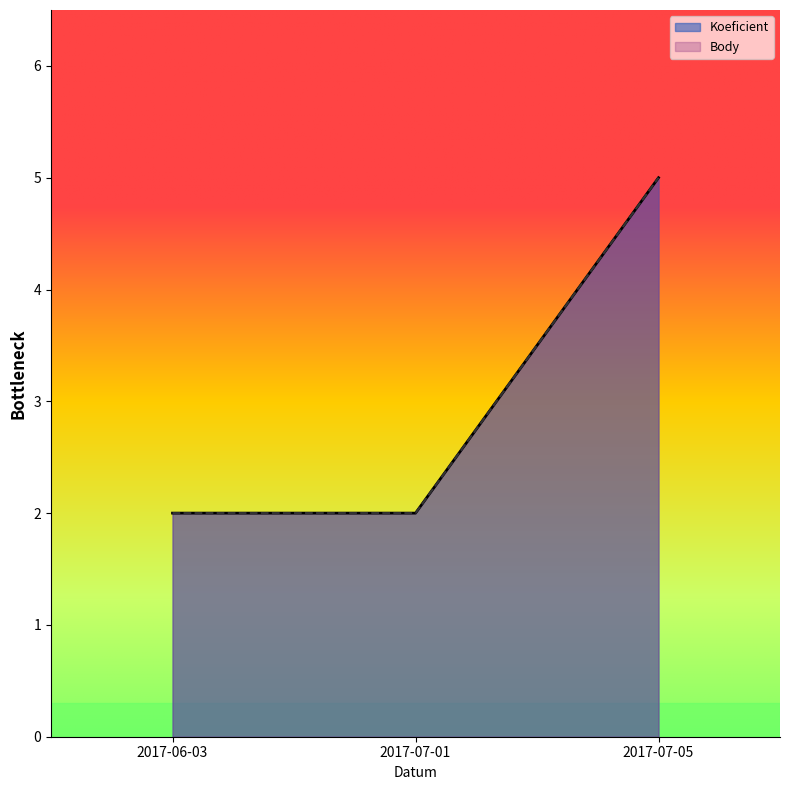

Reading left to right, extract all data points from this chart.

Koeficient: 2017-06-03=2	2017-07-01=2	2017-07-05=5
Body: 2017-06-03=2	2017-07-01=2	2017-07-05=5